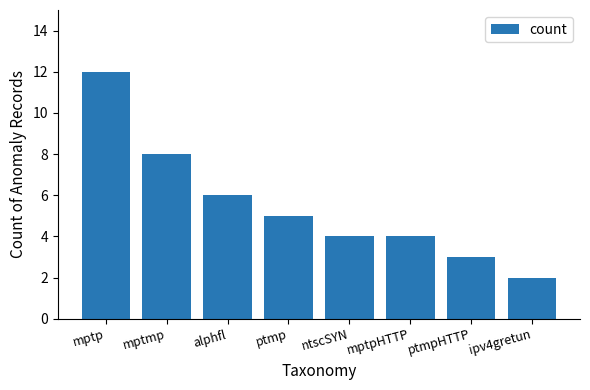

How many values are below 5?

4